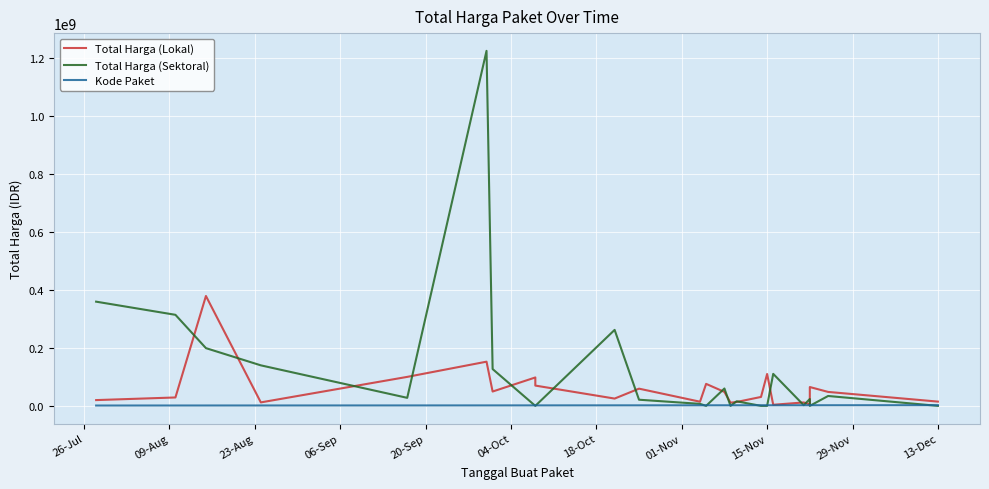

What is the value of the Kode Paket point at the 9th from the left?

1659934